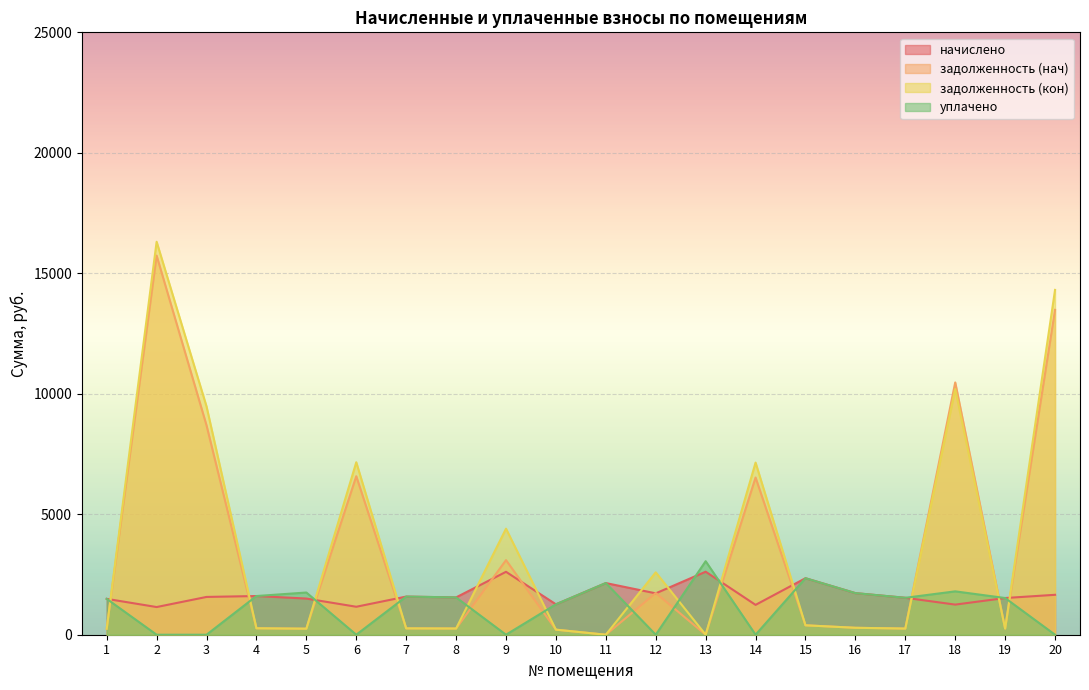

True or false: задолженность (кон) has a value of 16309.1 at 2.

True